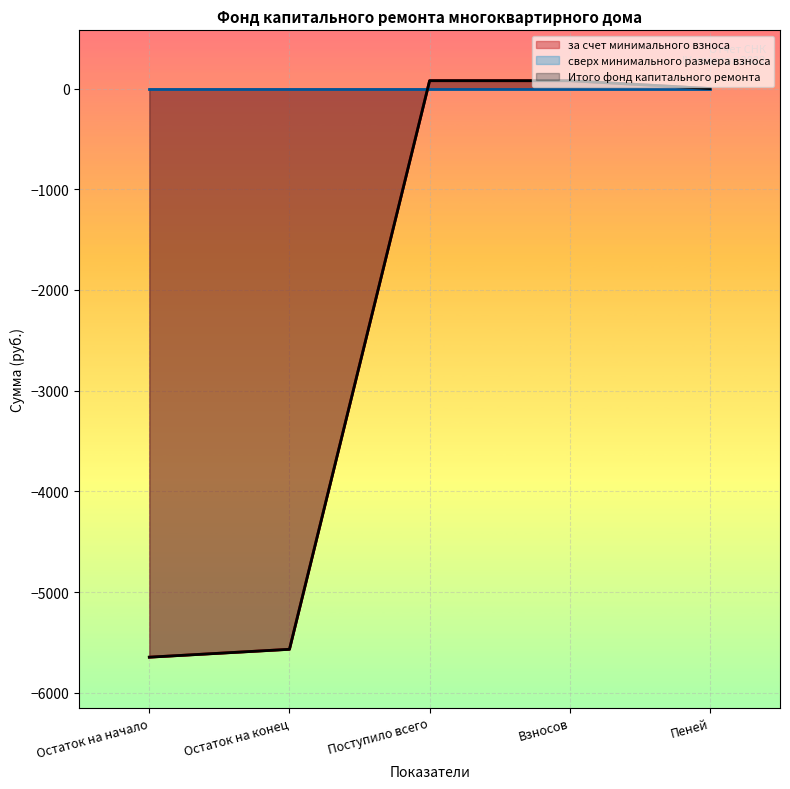

True or false: Итого фонд капитального ремонта and за счет минимального взноса cross at least once.

False